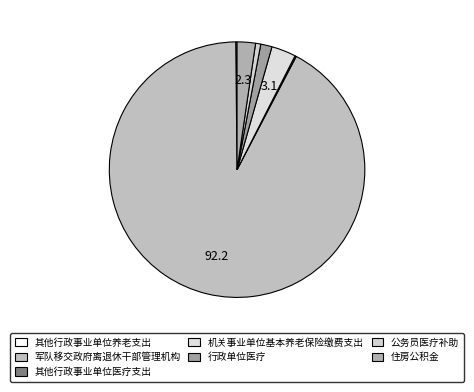

Which slice is the smallest?

其他行政事业单位养老支出